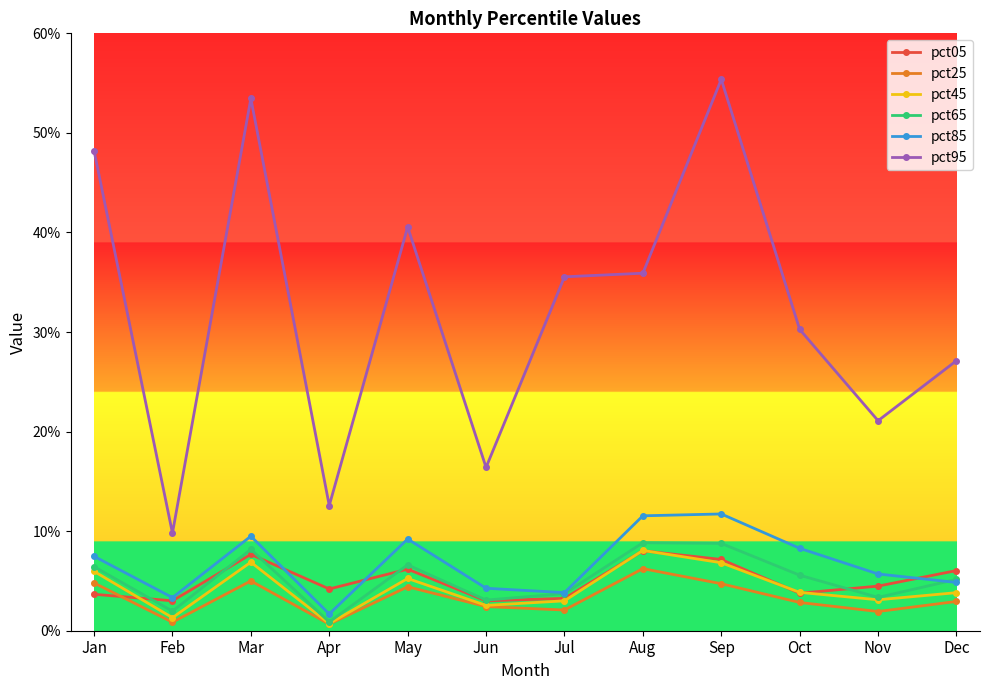

True or false: pct25 has more than 2 interior local peaks.

True